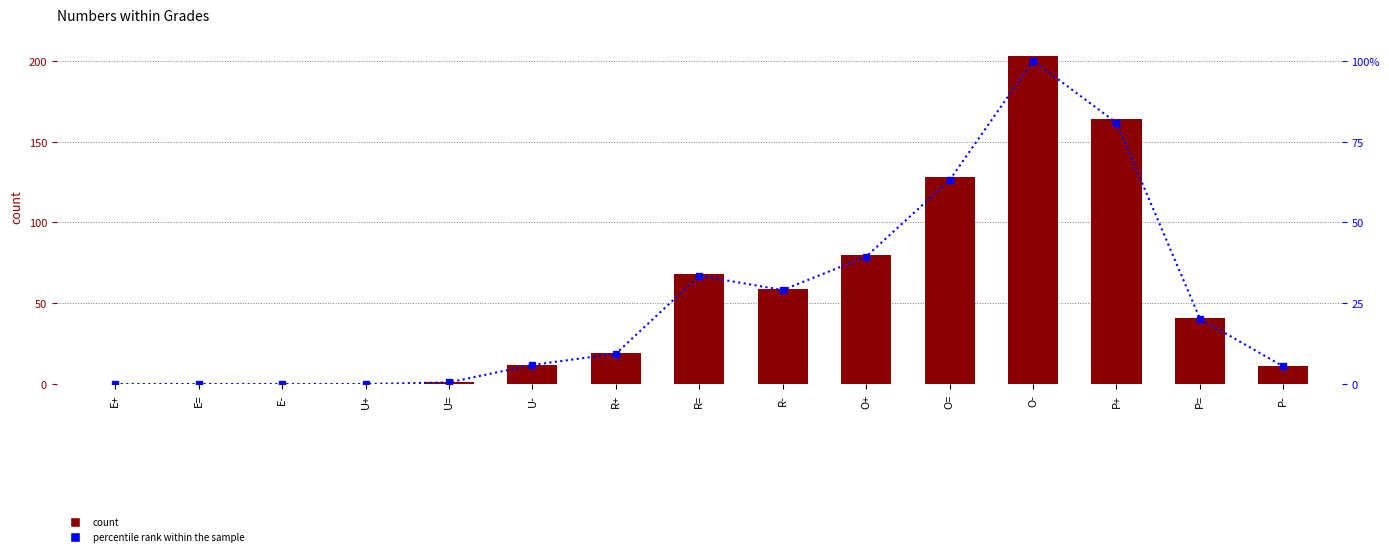

Which label corresponds to the largest value in the chart?

O-